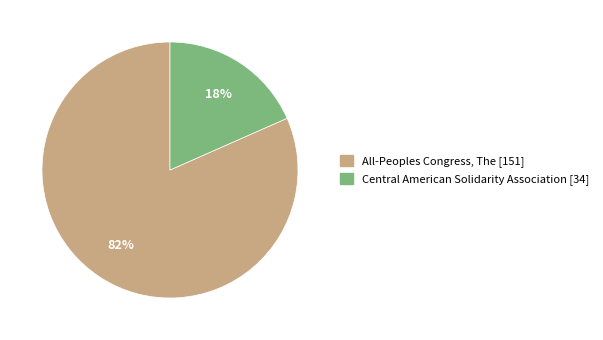

To the nearest percent, what is the average slice percentage?

50%